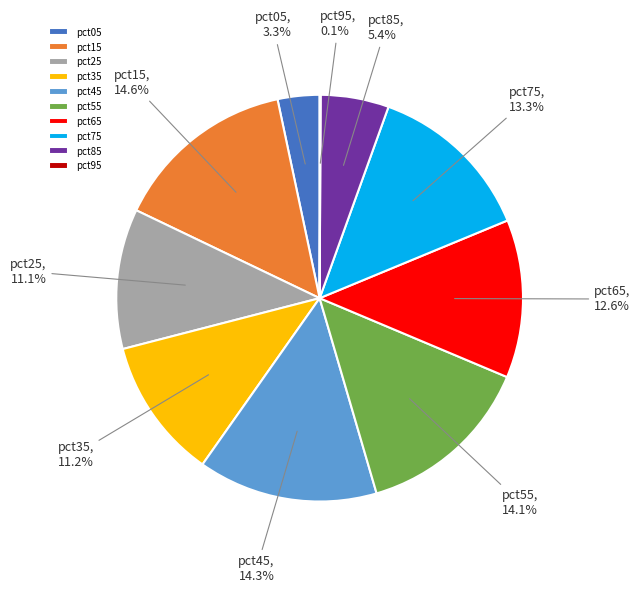

Between pct75 and pct15, which is larger?

pct15